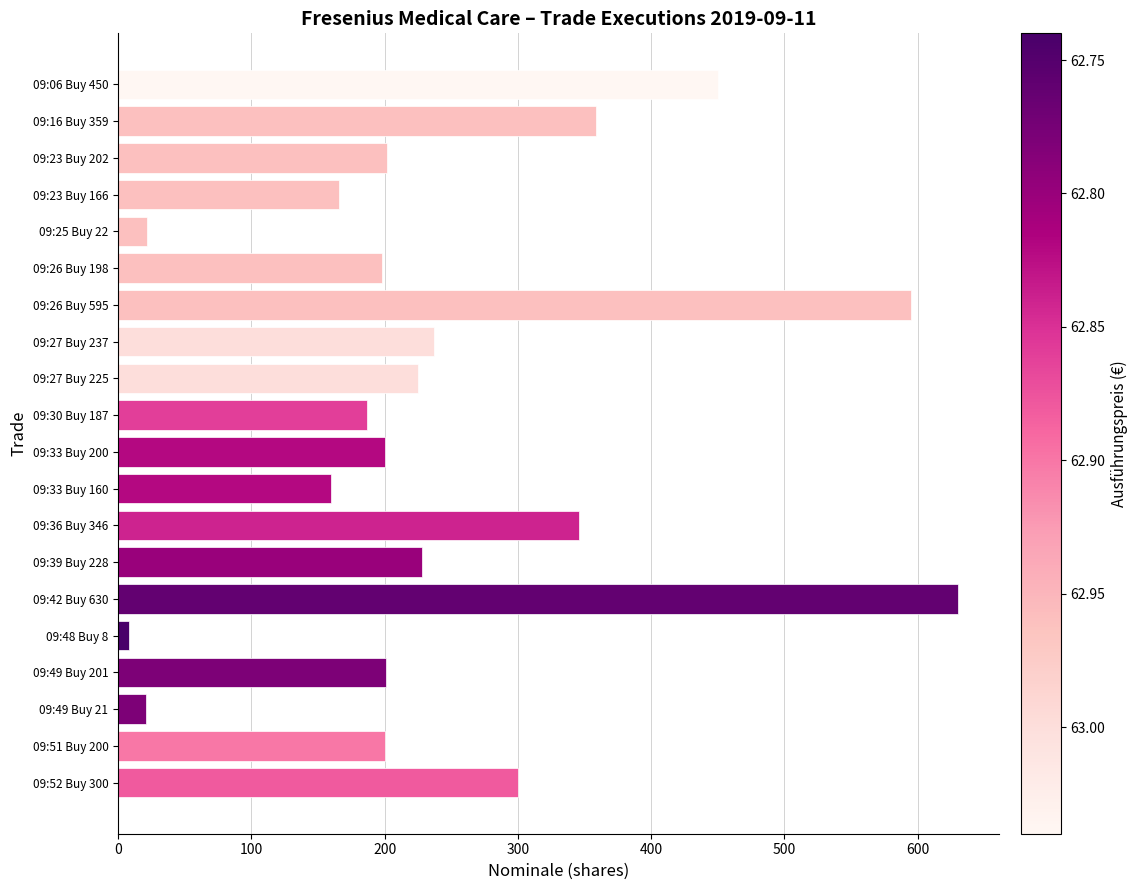

At which category does the chart reach its peak across all series?

09:42 Buy 630